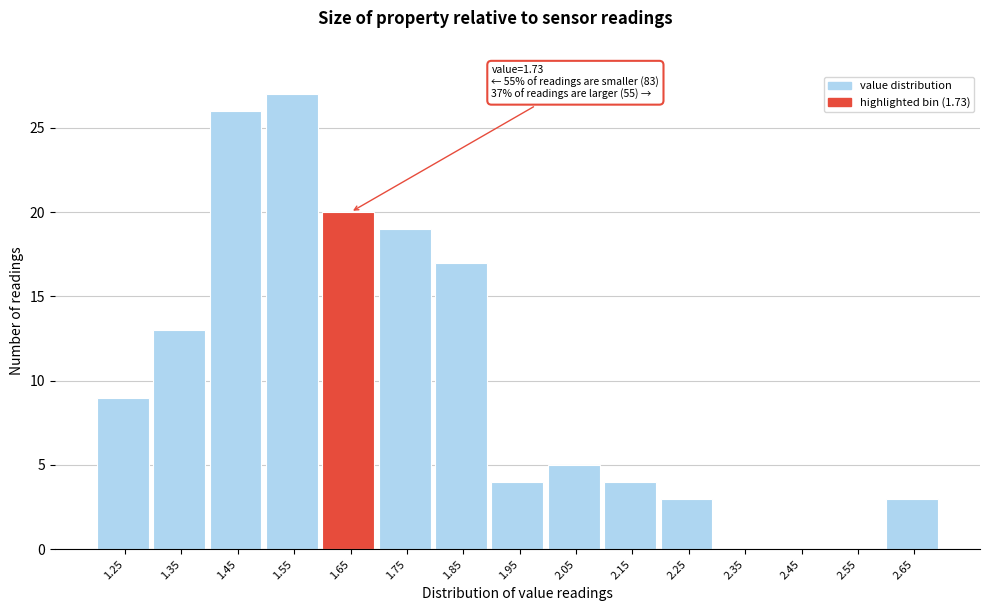

Reading right to left, transcribe all the data shown in this chart.

2.65=3	2.55=0	2.45=0	2.35=0	2.25=3	2.15=4	2.05=5	1.95=4	1.85=17	1.75=19	1.65=20	1.55=27	1.45=26	1.35=13	1.25=9